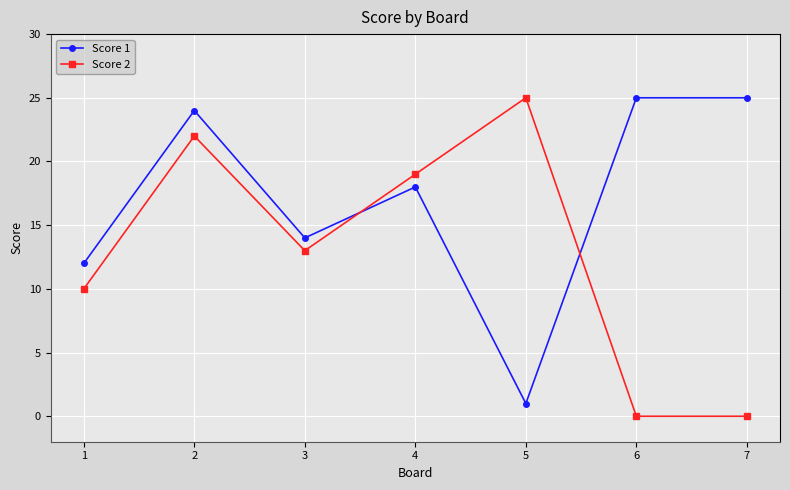

Is it true that Score 2 equals 22 at 2?

True